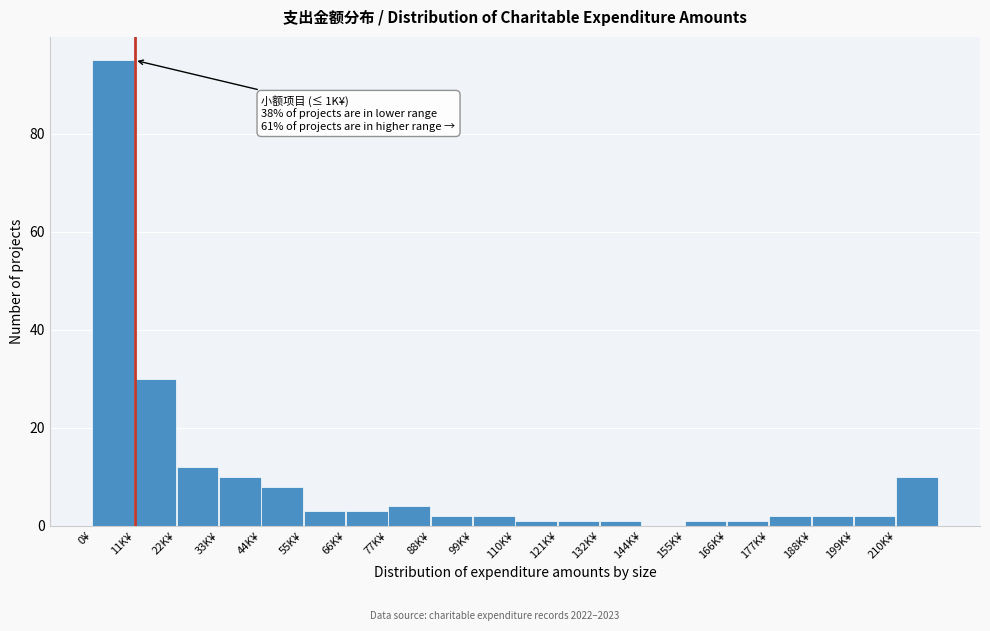

Reading right to left, what are all the values shown in this chart?

210K¥=10	199K¥=2	188K¥=2	177K¥=2	166K¥=1	155K¥=1	144K¥=0	132K¥=1	121K¥=1	110K¥=1	99K¥=2	88K¥=2	77K¥=4	66K¥=3	55K¥=3	44K¥=8	33K¥=10	22K¥=12	11K¥=30	0¥=95